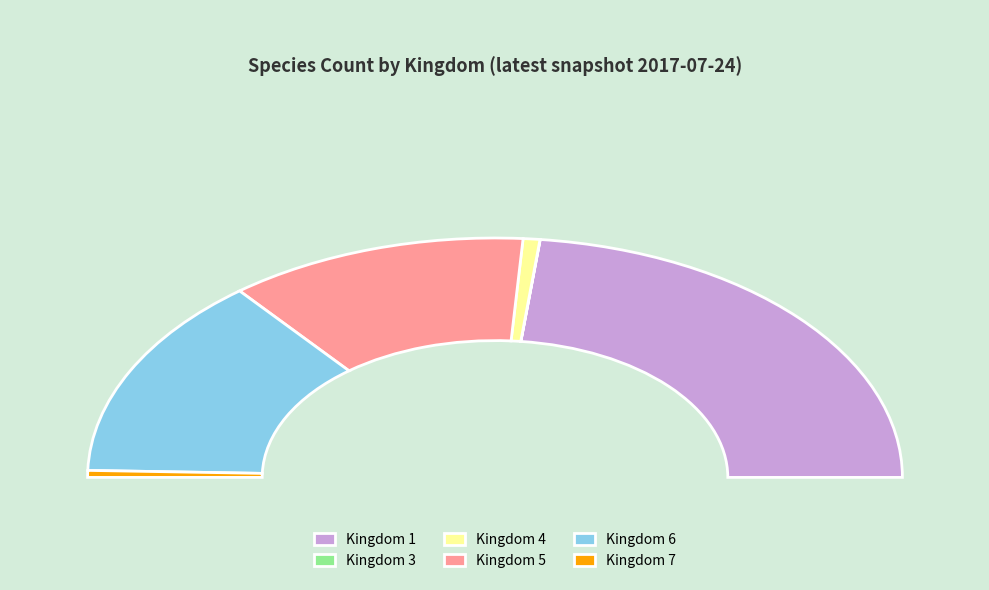

How many segments does this pie chart have?

6